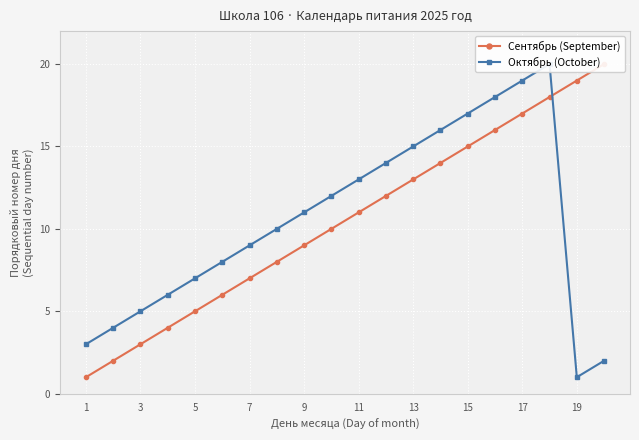

Which series has the largest total across all categories?

Сентябрь (September)